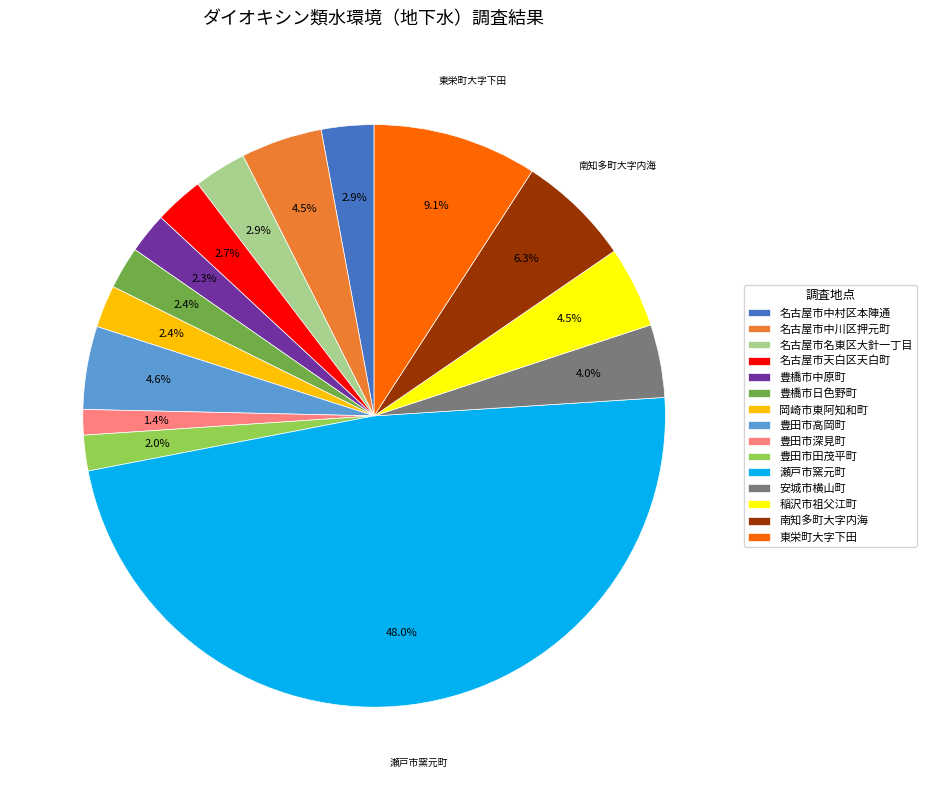

What is the smallest slice in the pie chart?

豊田市深見町